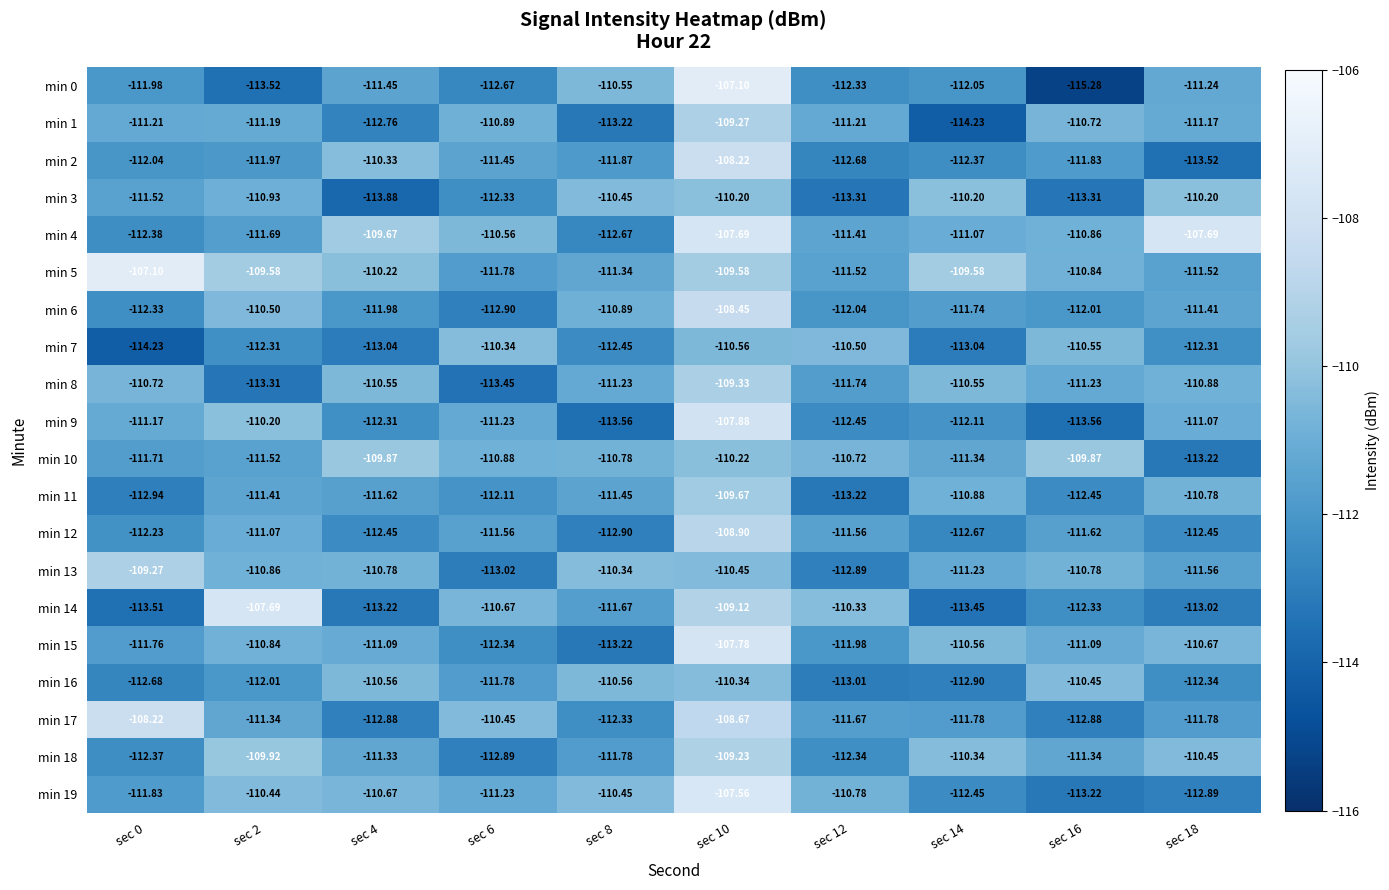

What is the difference between the highest and lowest values at sec 18?

5.8